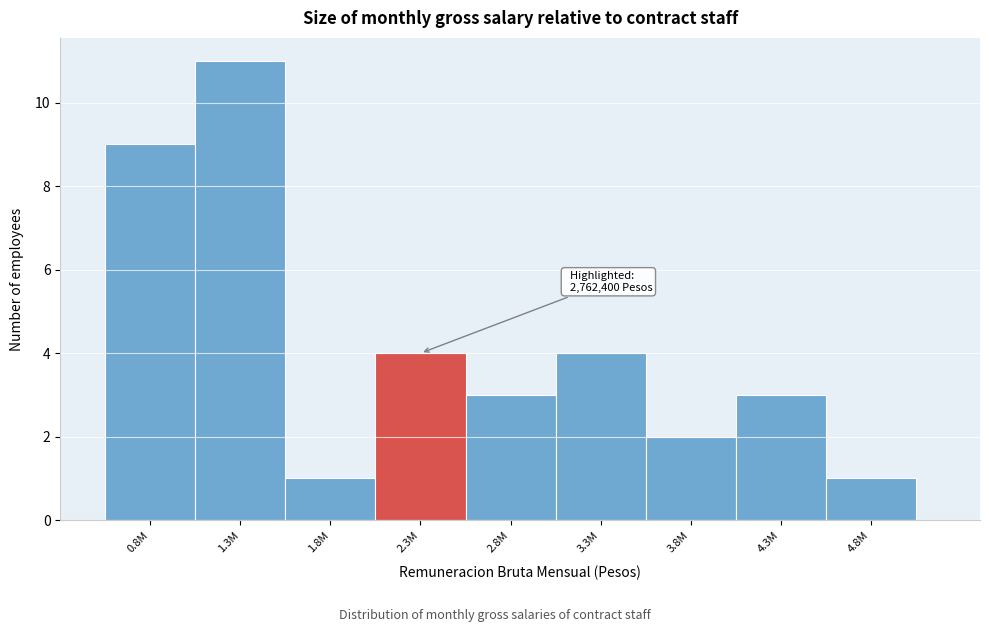

Reading left to right, list all the values displayed in this chart.

9	11	1	4	3	4	2	3	1